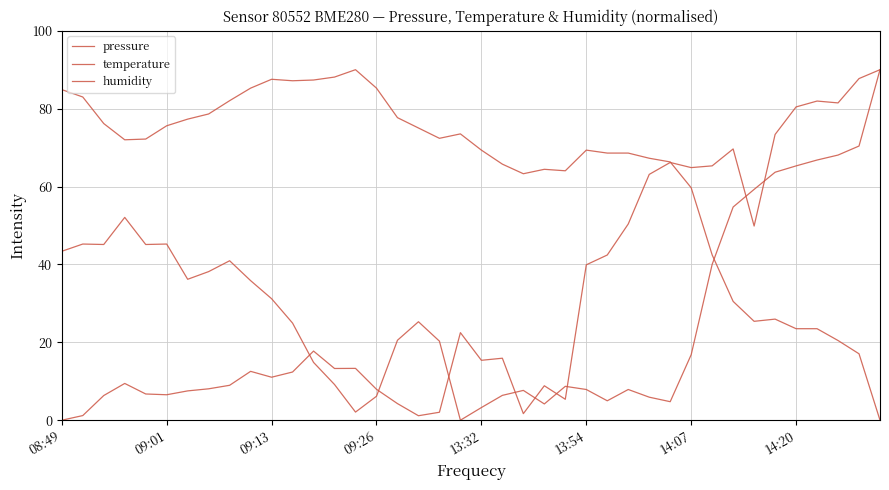

What is the greatest value displayed?

90.0